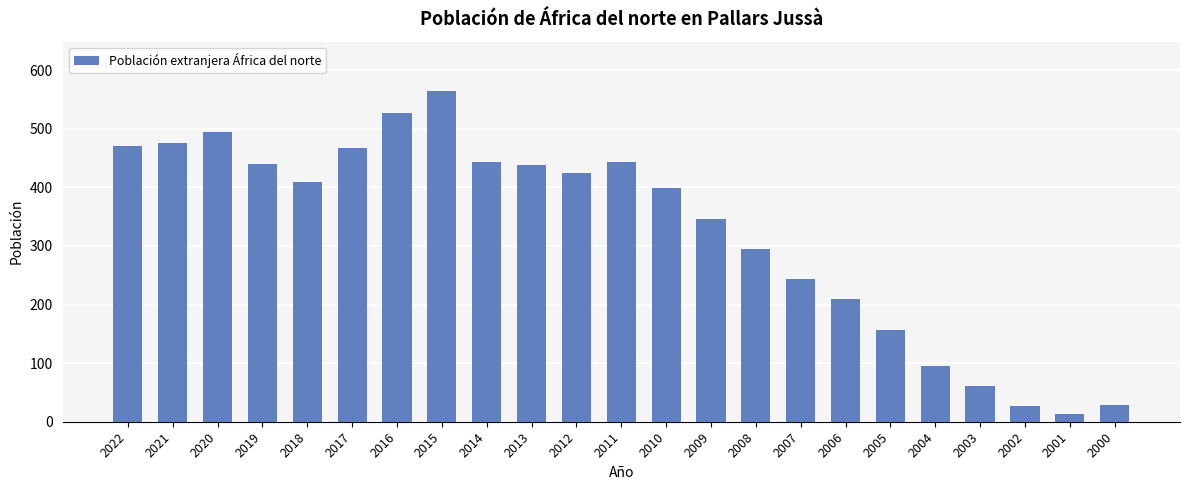

The chart shows a value of 444 at 2014. True or false?

True